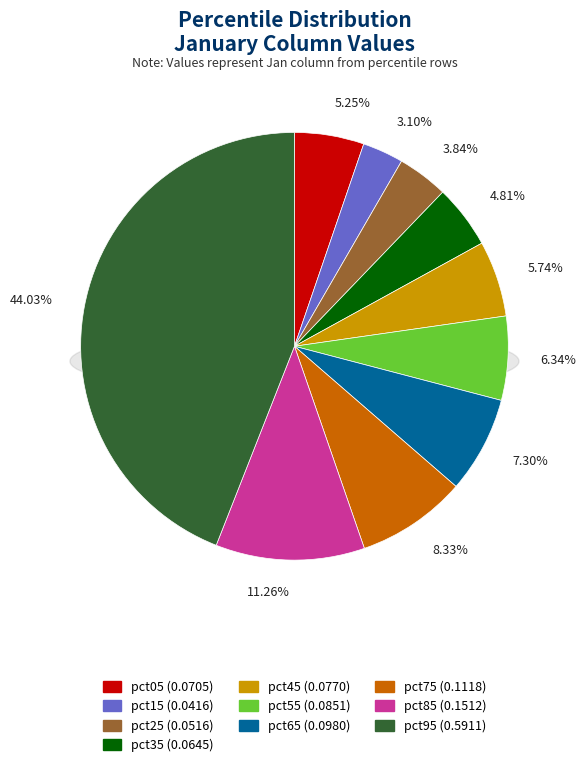

What percentage is the pct55 slice, to the nearest percent?

6%